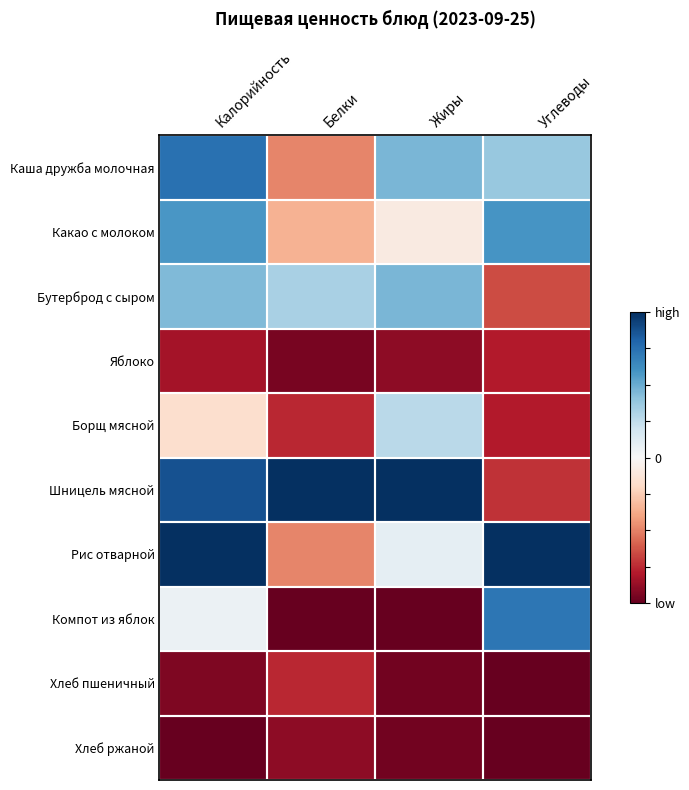

What is the difference between the highest and lowest values at Белки?

2.0